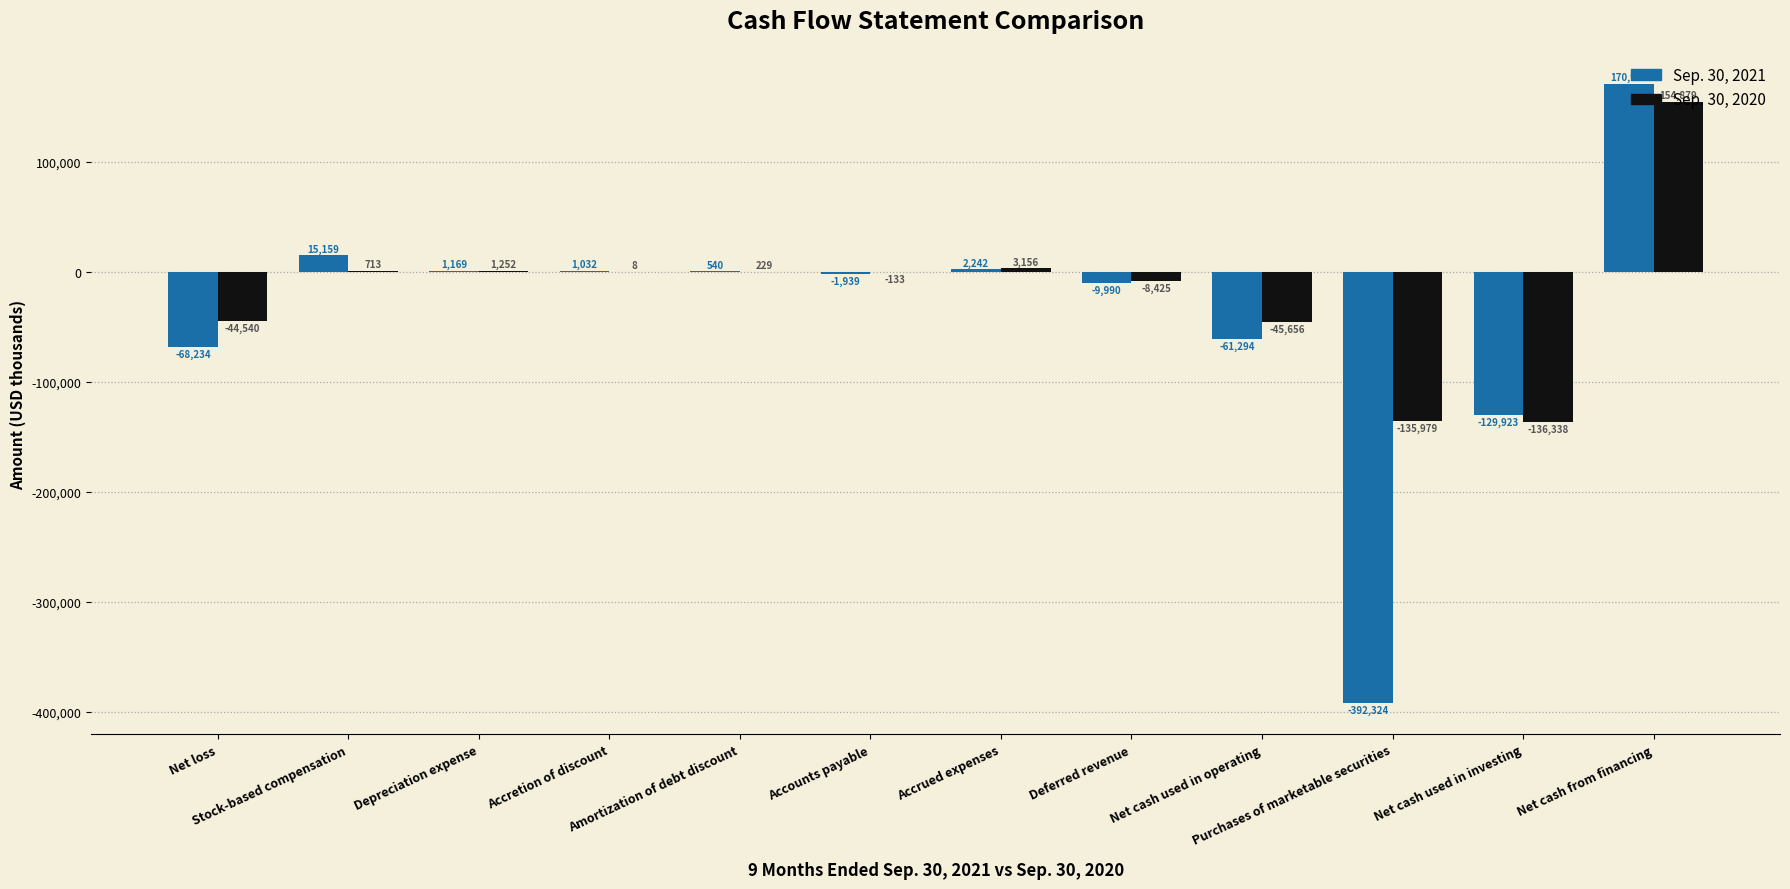

Which series has the largest range (max minus min)?

Sep. 30, 2021